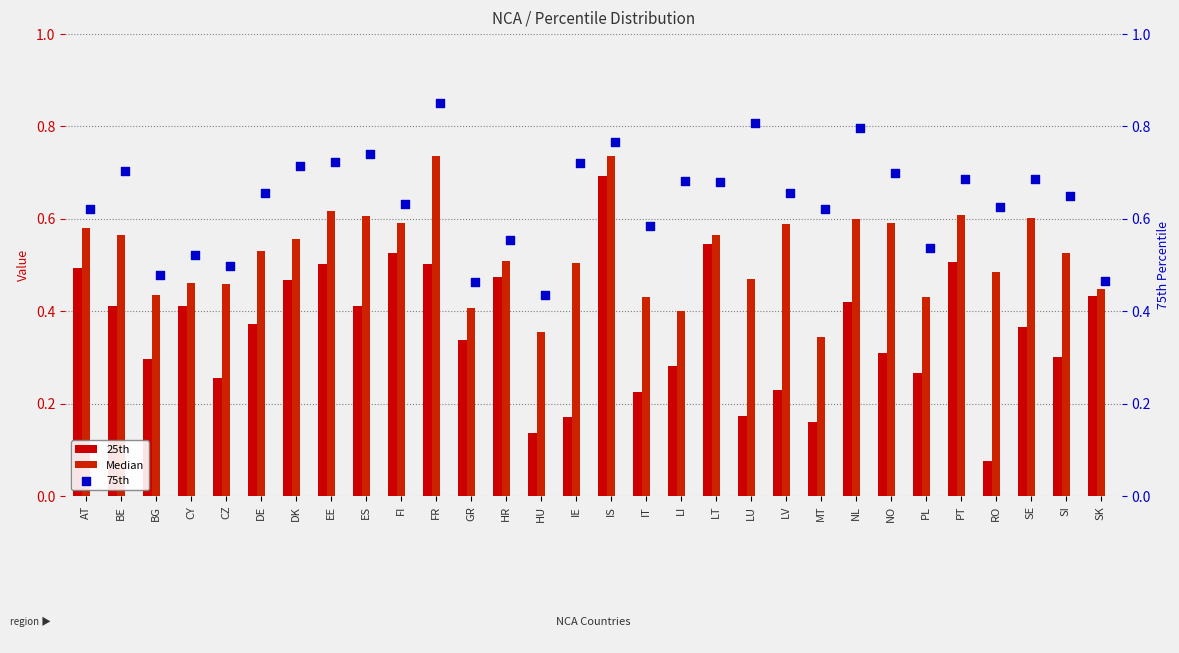

Which series reaches the maximum Y coordinate?

75th